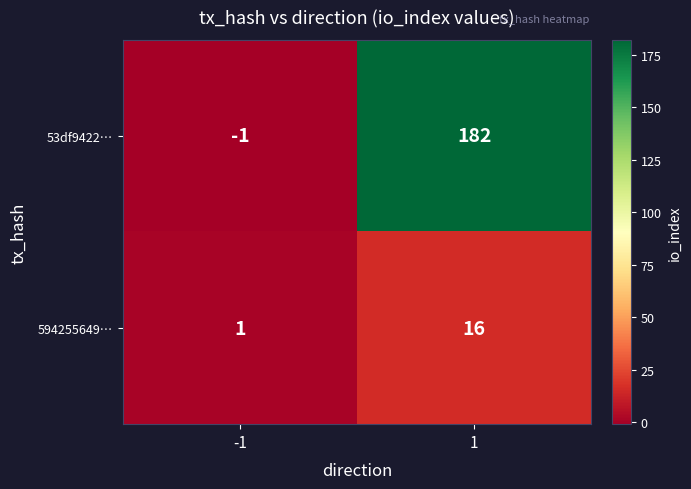

Rank the series by their maximum value, from highest to lowest.

53df9422…, 594255649…